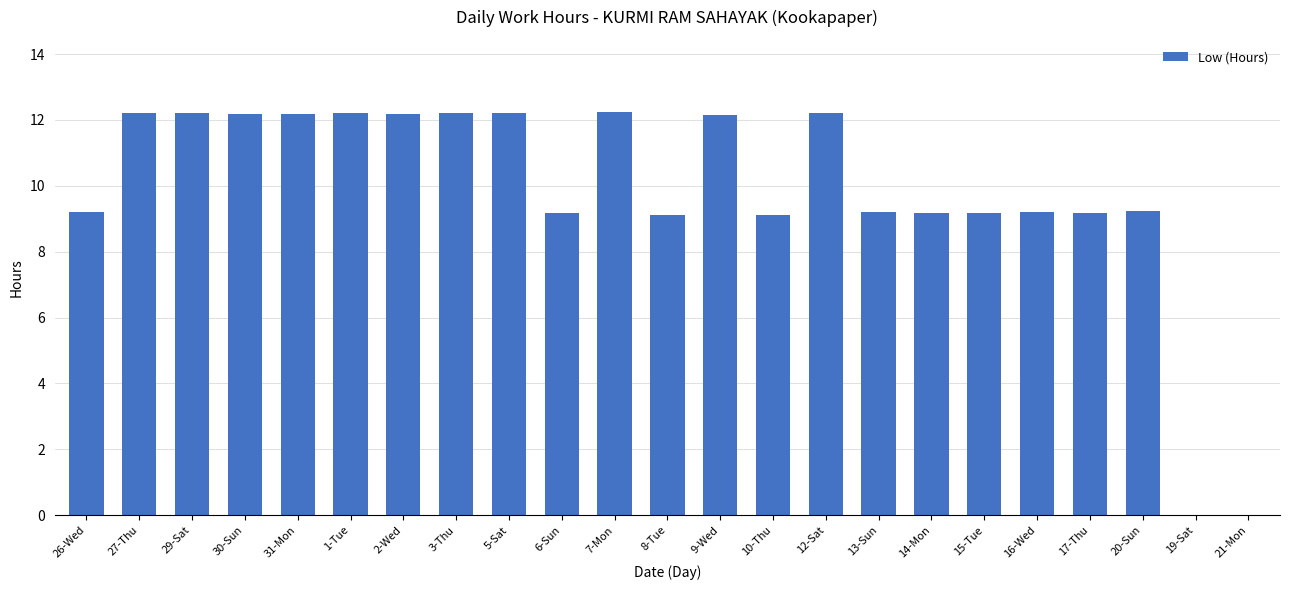

What is the maximum value shown in the chart?

12.2